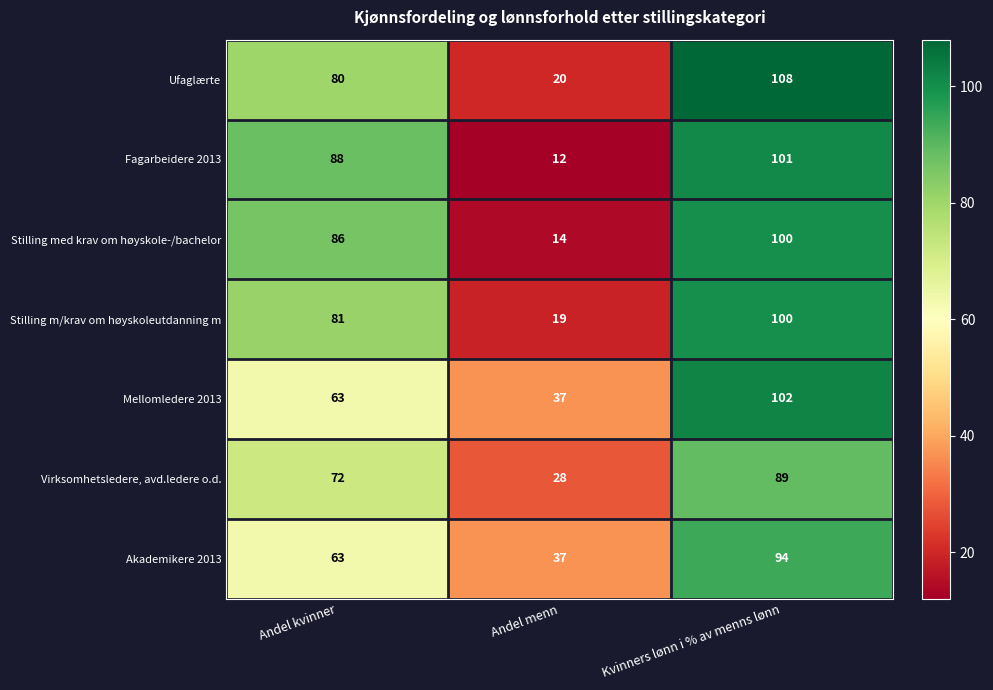

Which series has the largest total across all categories?

Ufaglærte